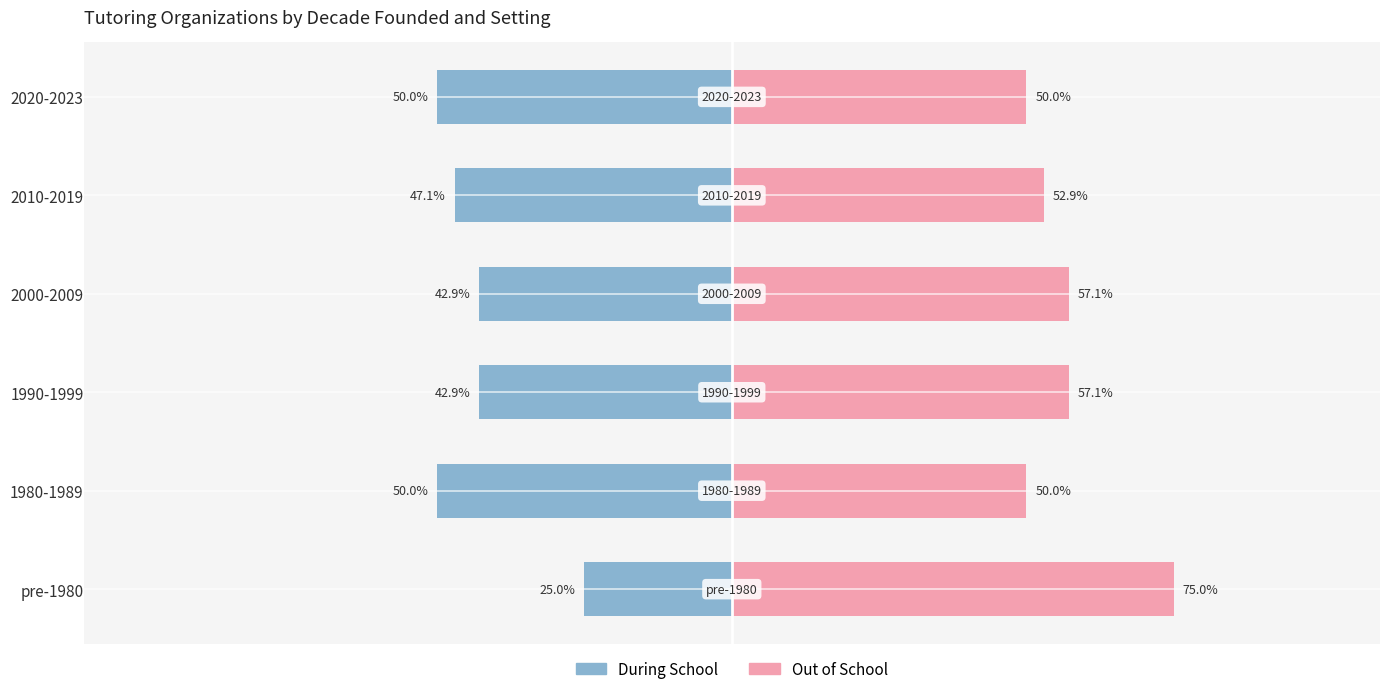

Which series has the largest range (max minus min)?

During School